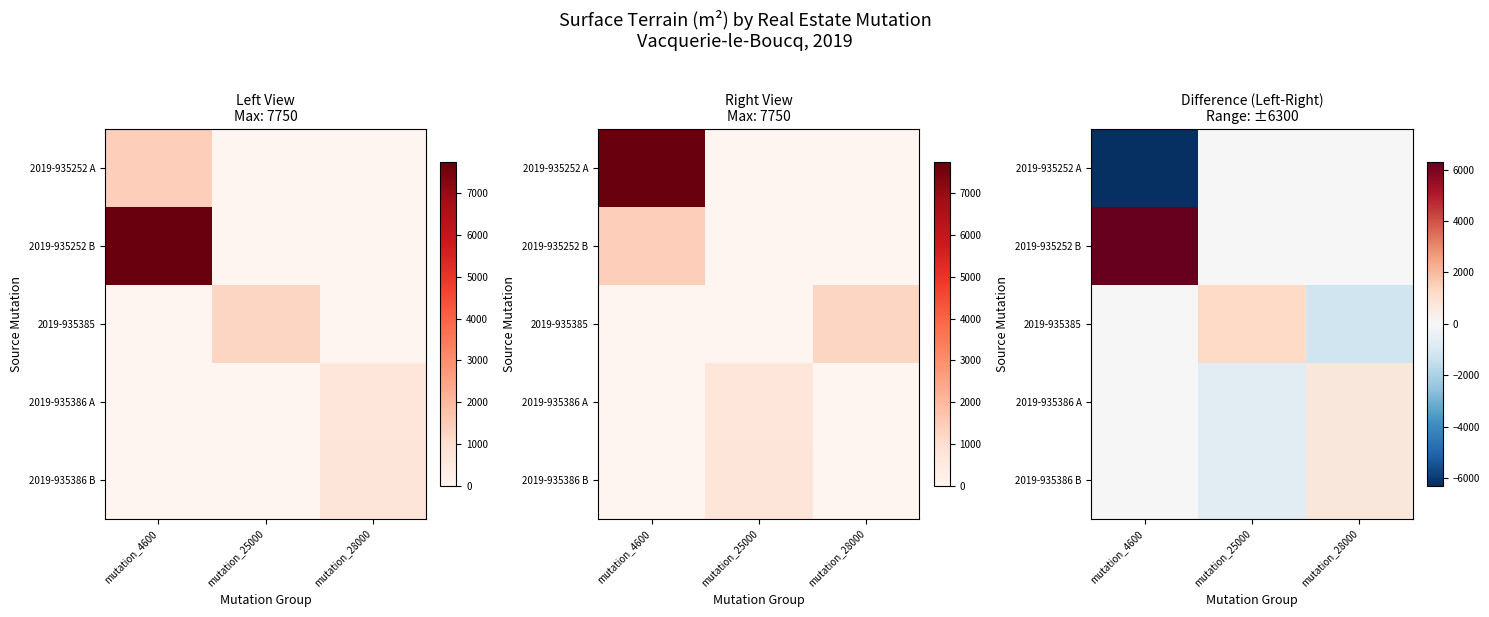

Rank the series by their maximum value, from highest to lowest.

2019-935252 B, 2019-935385, 2019-935386 B, 2019-935386 A, 2019-935252 A